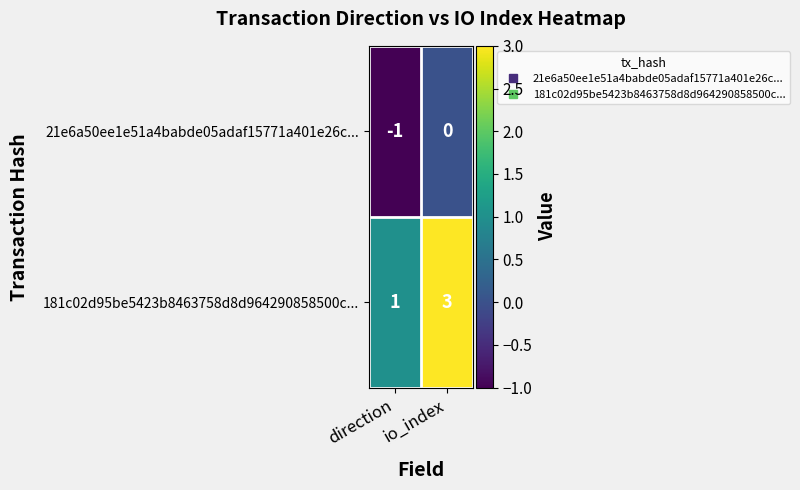

Which series changed the most between direction and io_index?

181c02d95be5423b8463758d8d964290858500c...